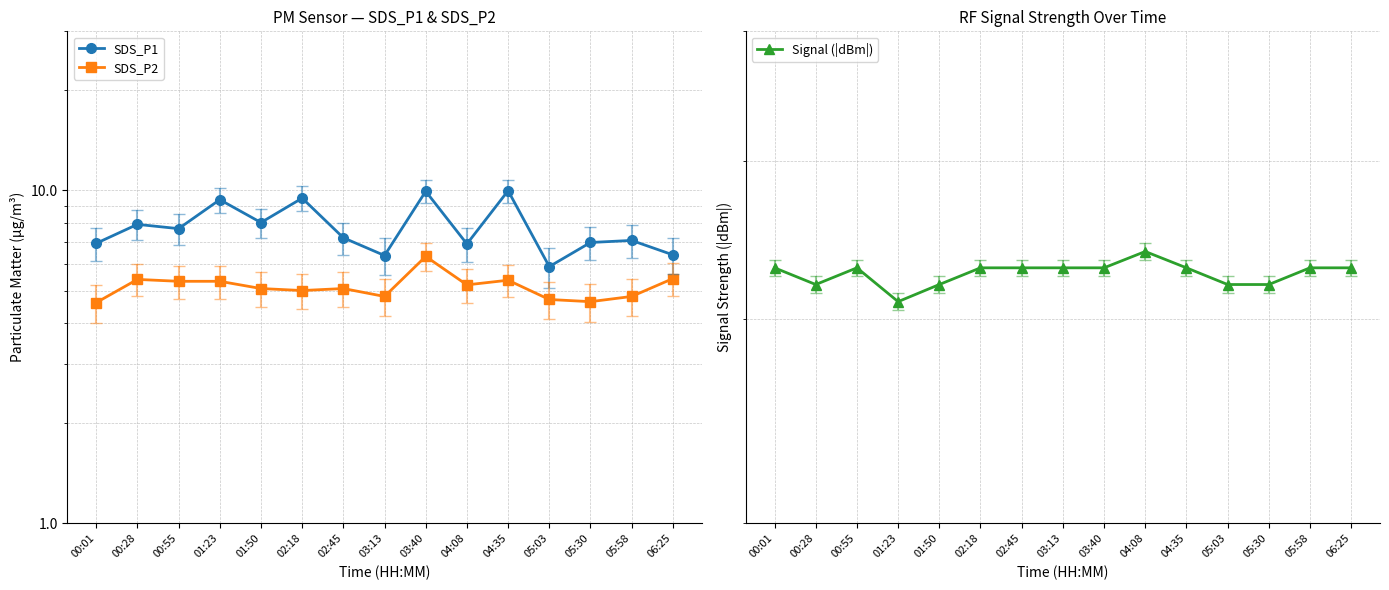

True or false: SDS_P2 and Signal (|dBm|) cross at least once.

False